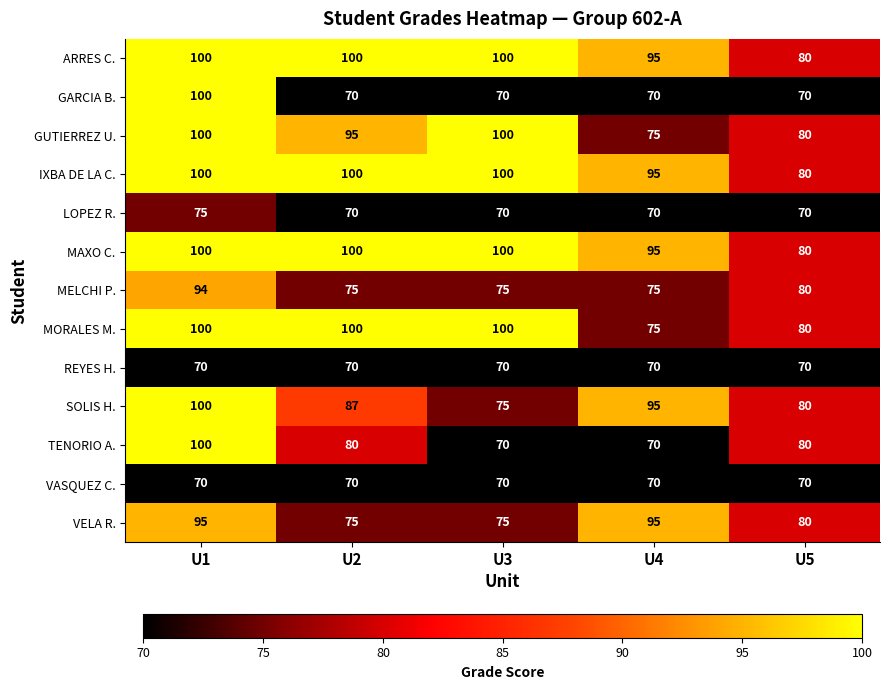

The value of MELCHI P. at U3 is 37. True or false?

False